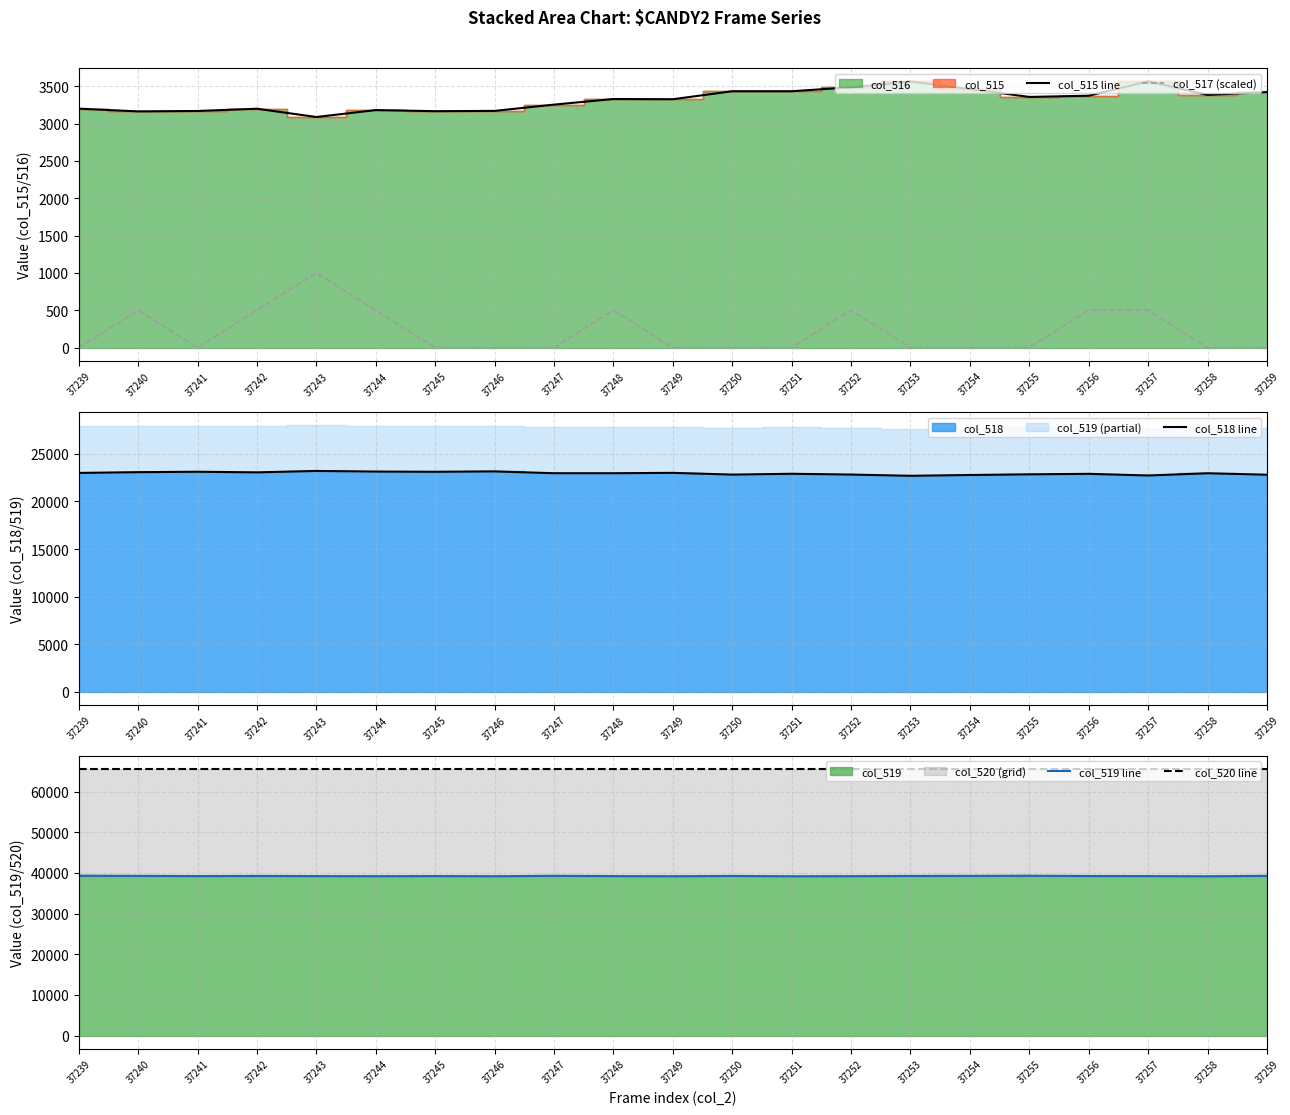

How many series are shown in this chart?

5